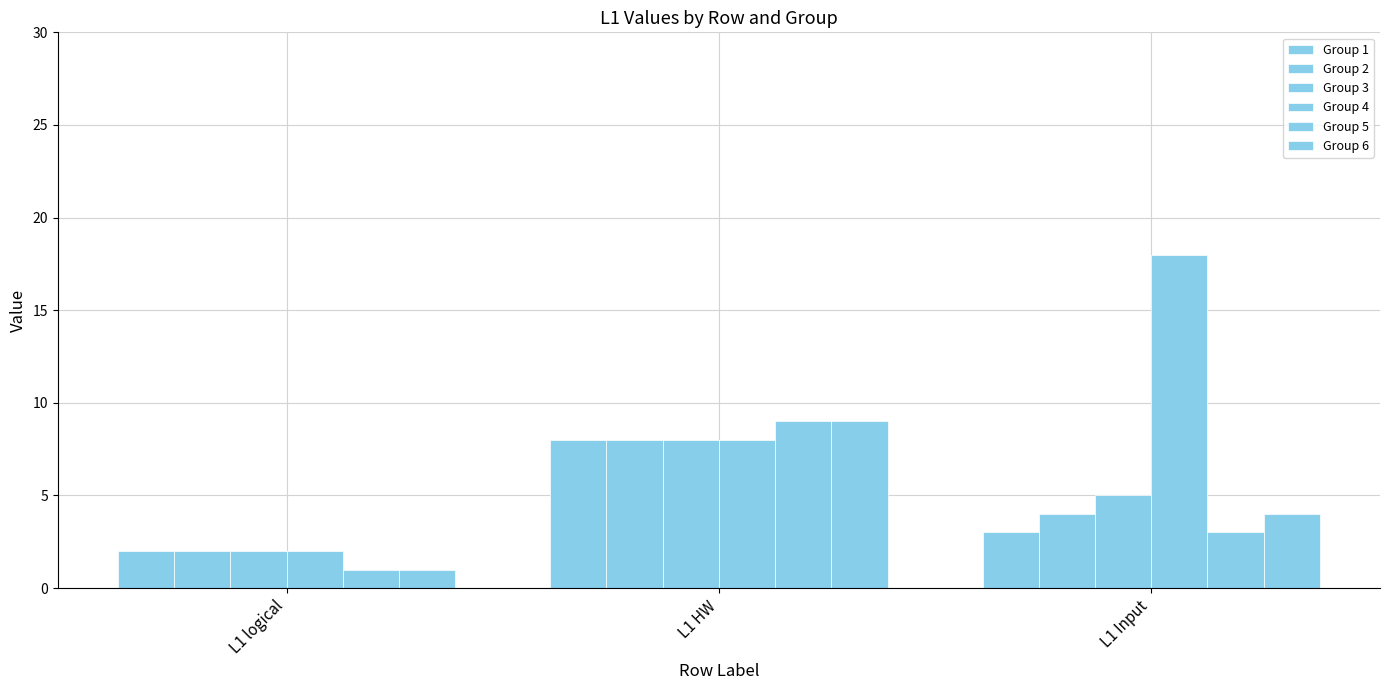

True or false: Group 2 has a value of 8 at L1 HW.

True